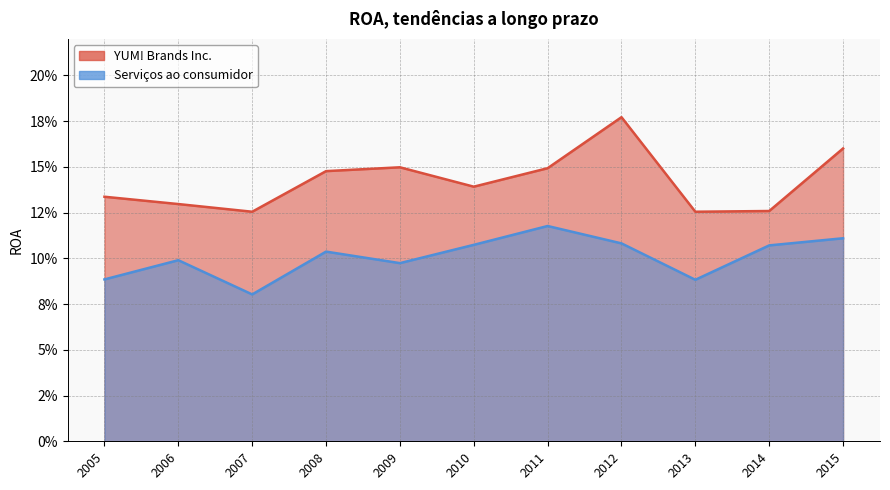

What is the minimum value for YUM! Brands Inc.?

0.1